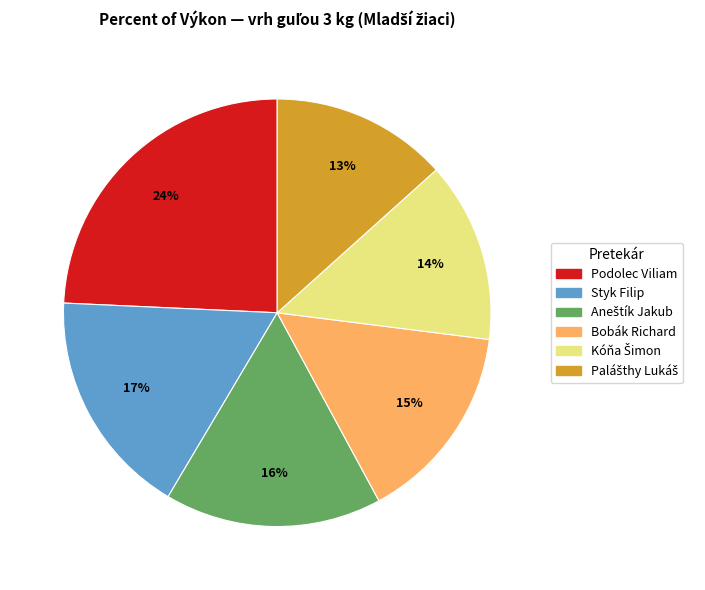

Does any single category account for the majority?

No